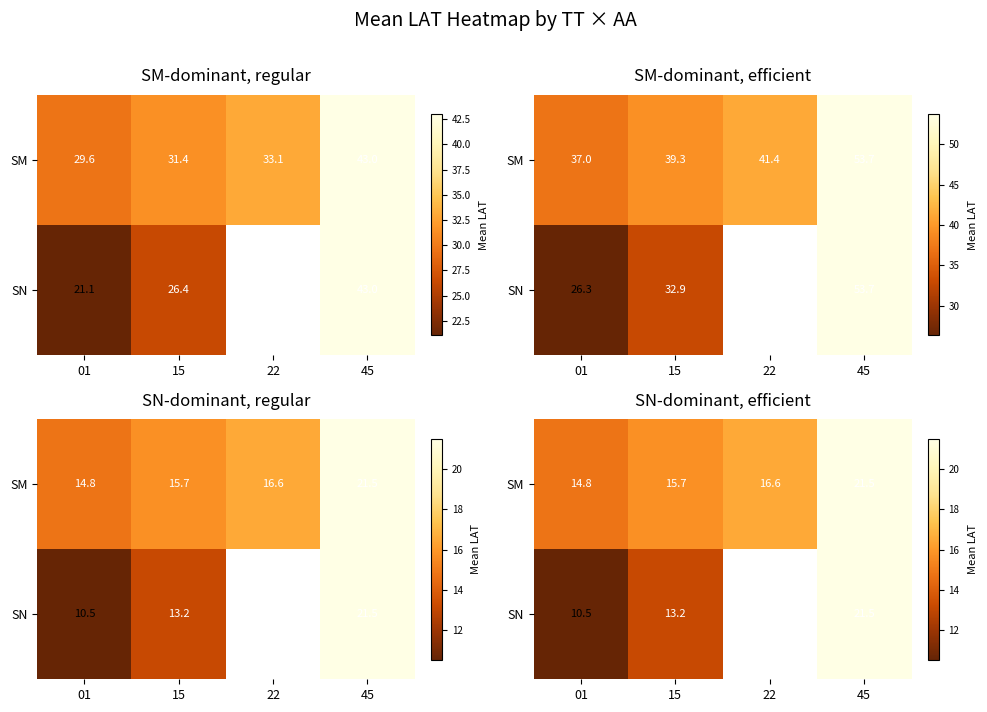

Where does the SM series first go above 16?

22